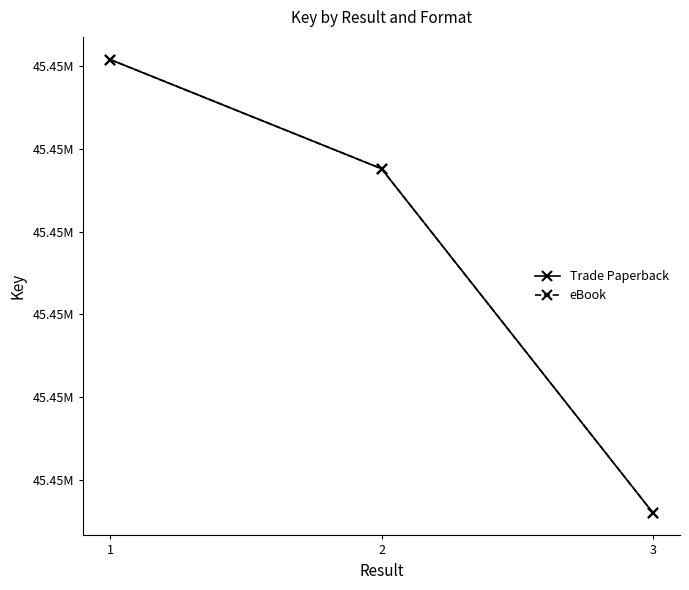

Is this an area chart (filled region under the line)?

No